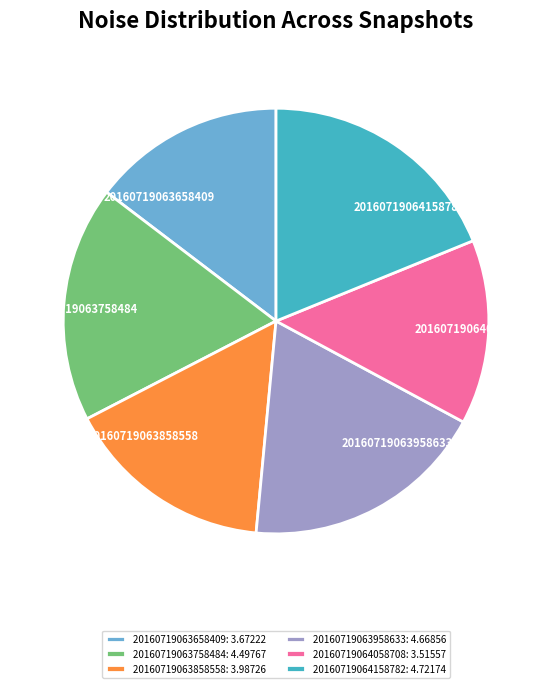

Which has a higher value, 20160719063758484 or 20160719063958633?

20160719063958633